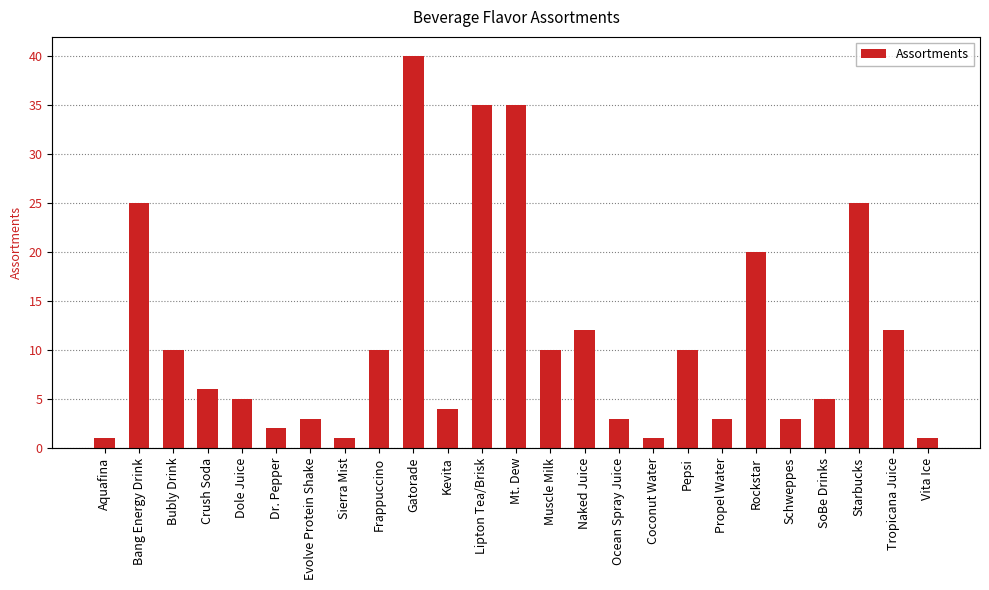

What is the label of the 22nd bar from the left?

SoBe Drinks